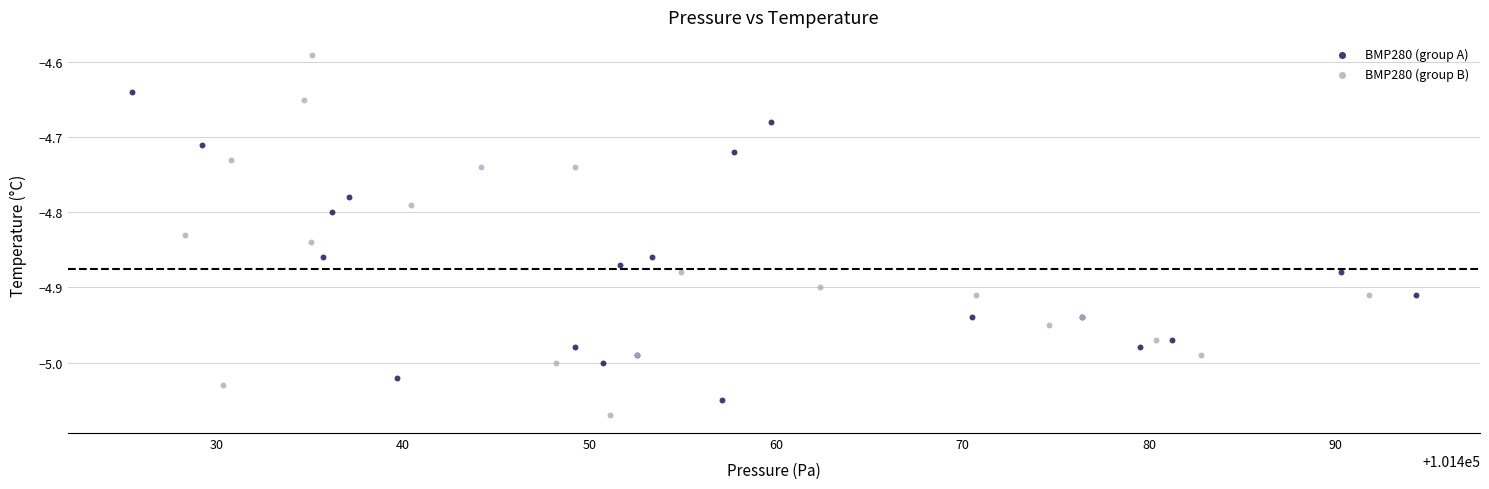

Which series has the widest spread of Y values?

BMP280 (group B)